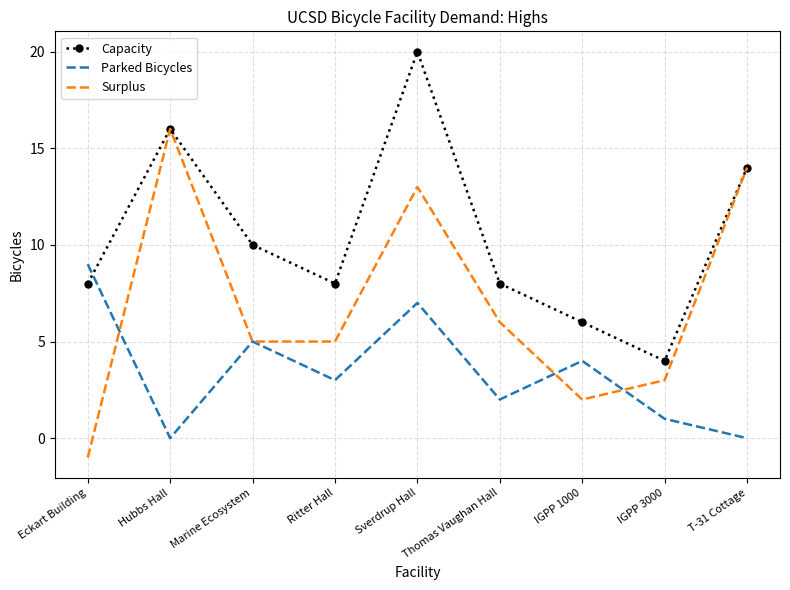

Rank the series by their average value, from highest to lowest.

Capacity, Surplus, Parked Bicycles